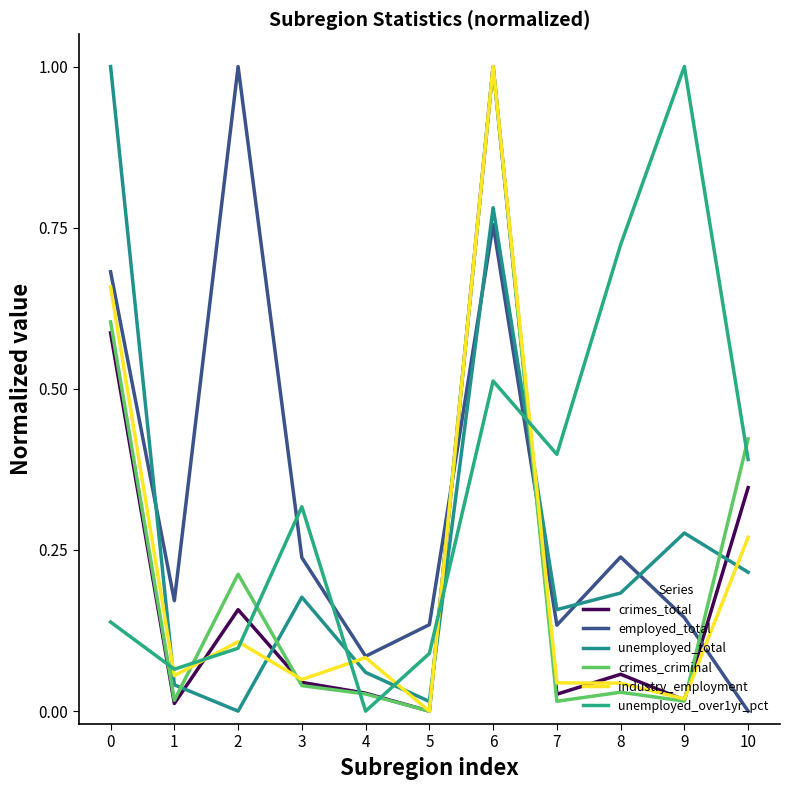

Read the crimes_total value at 8.

0.1